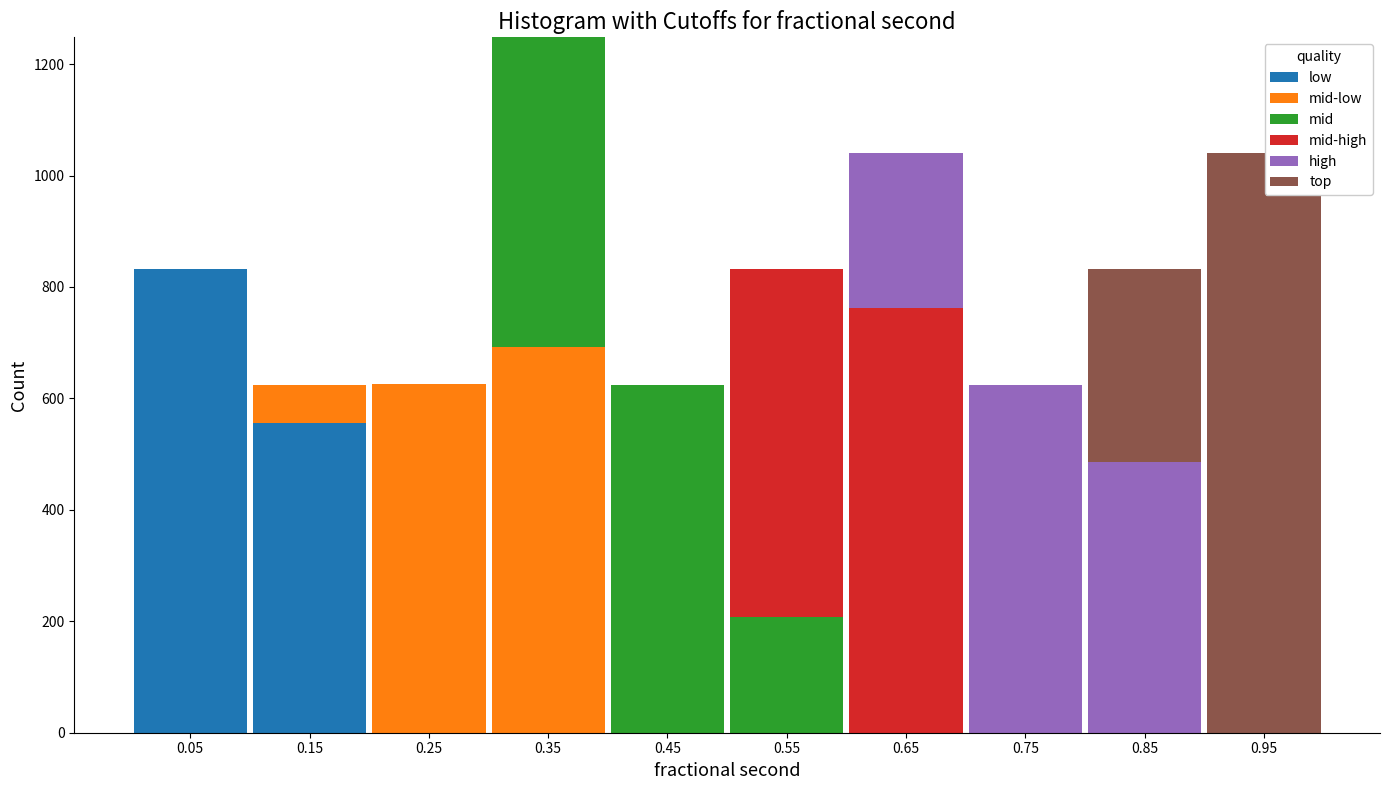

What is the total height of the stacked bar covering 0.4 to 0.5 on the x-axis? The values are not printed on the chart, so give them approximately, as read against the axis.

620